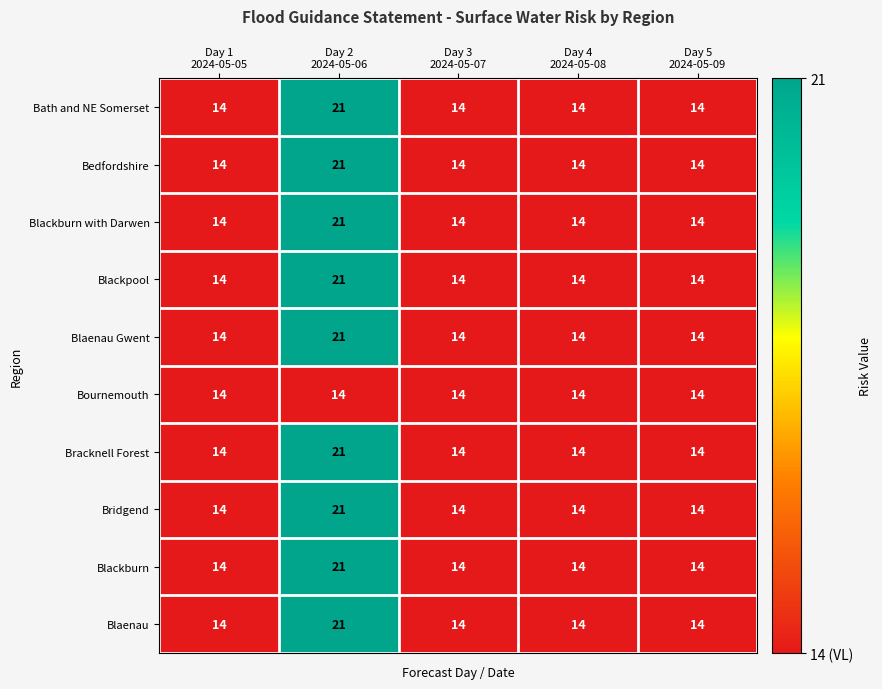

At how many categories does at least one series exceed 16?

1